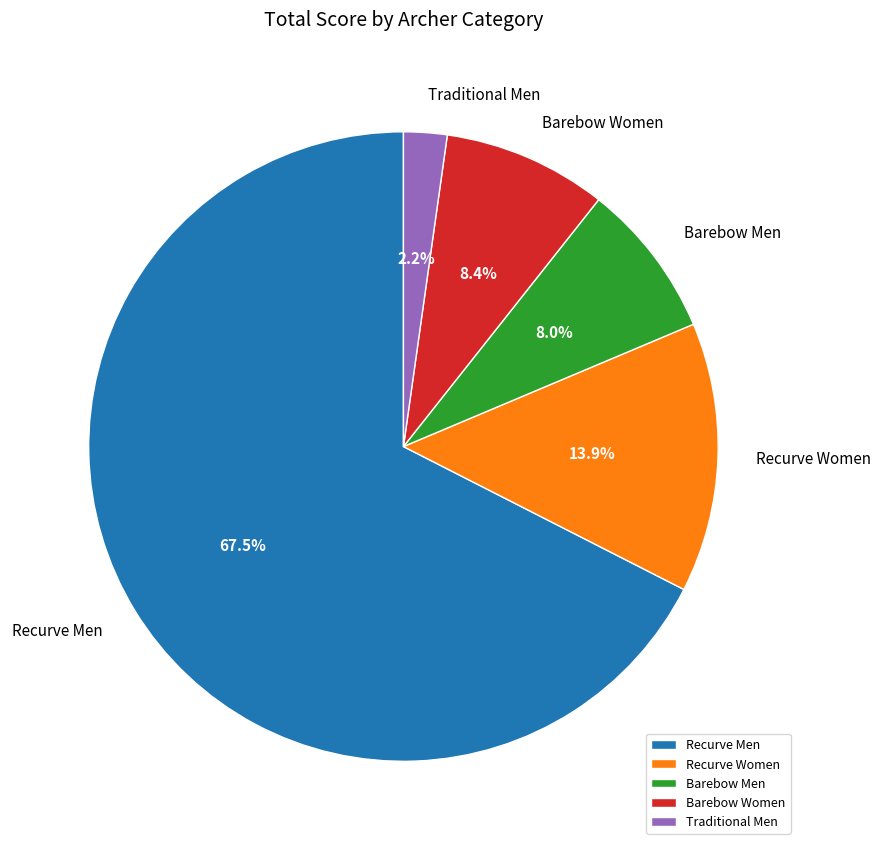

Which category has the smallest portion of the pie?

Traditional Men